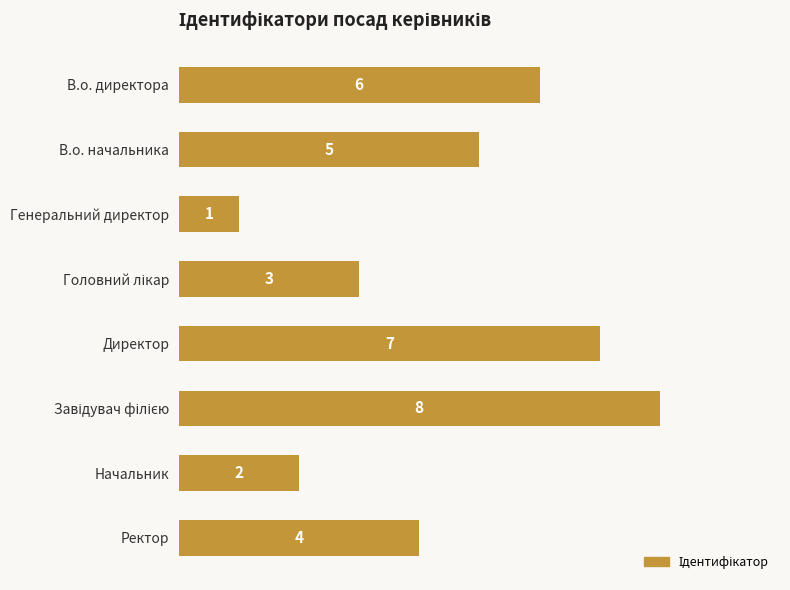

Does the chart contain stacked bars?

No